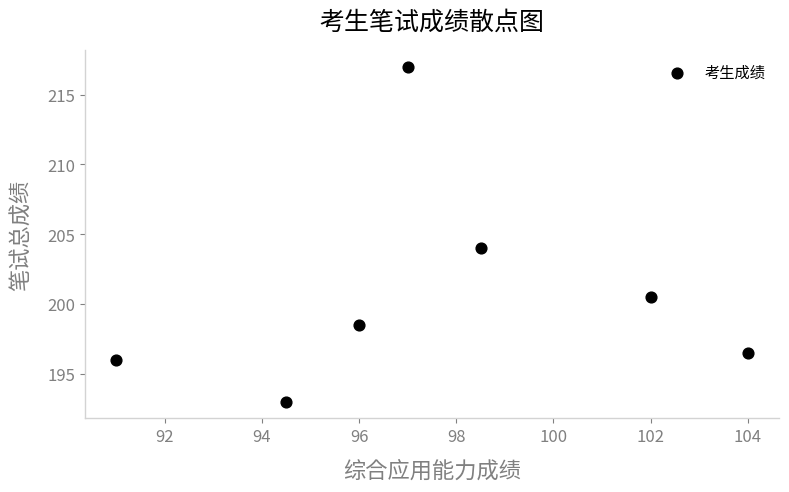

What Y value in the scatter plot is closest to 205?

204.0